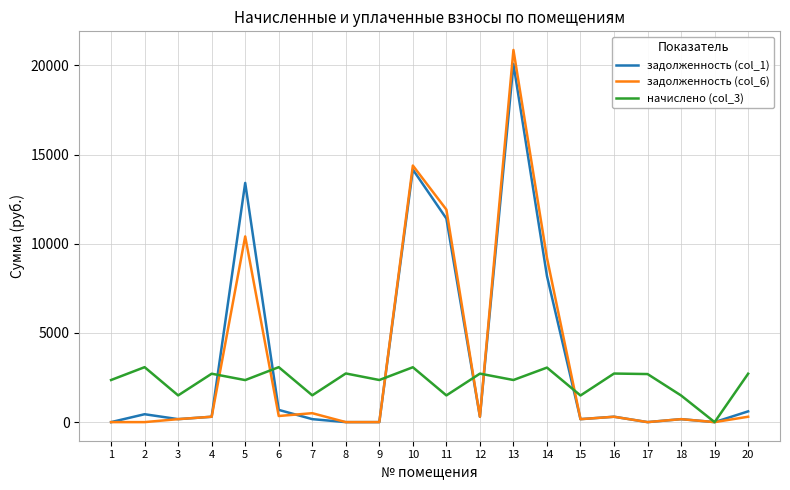

What is the difference between the maximum and minimum values in the начислено (col_3) series?

3081.4